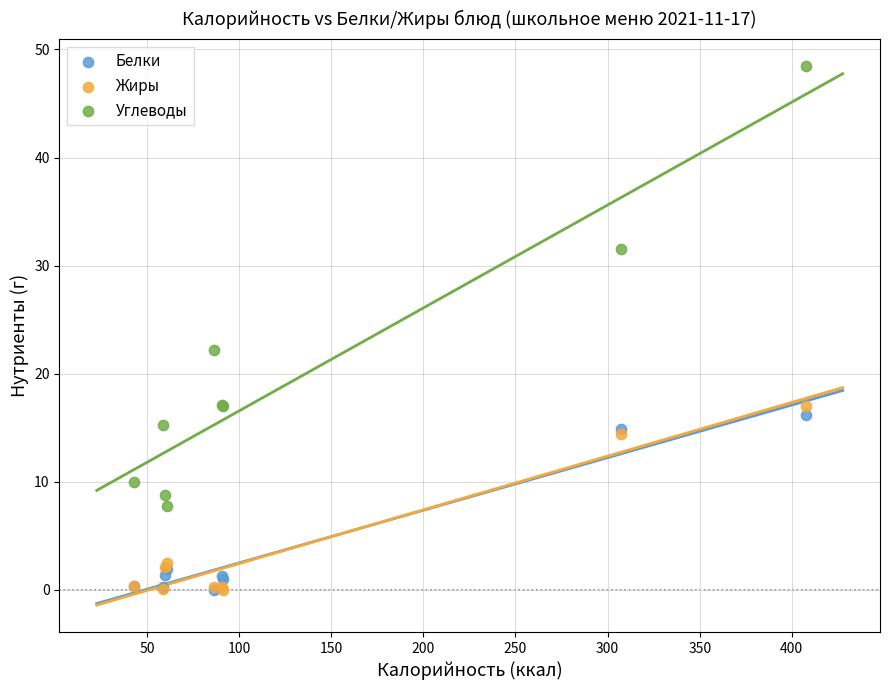

Across all series, what Y value is closest to 24?

22.2